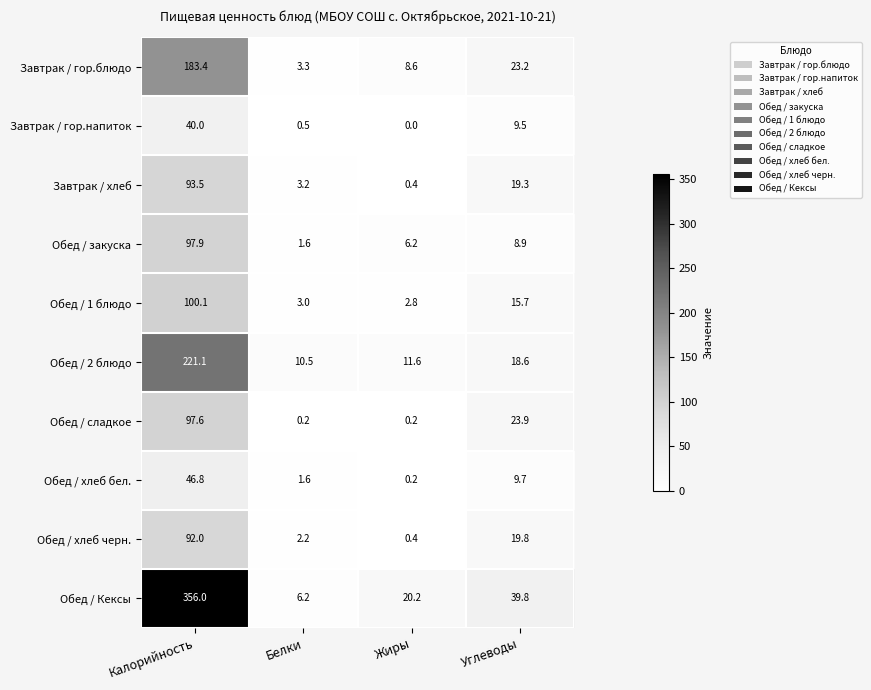

At which category is the sum across all series the highest?

Калорийность